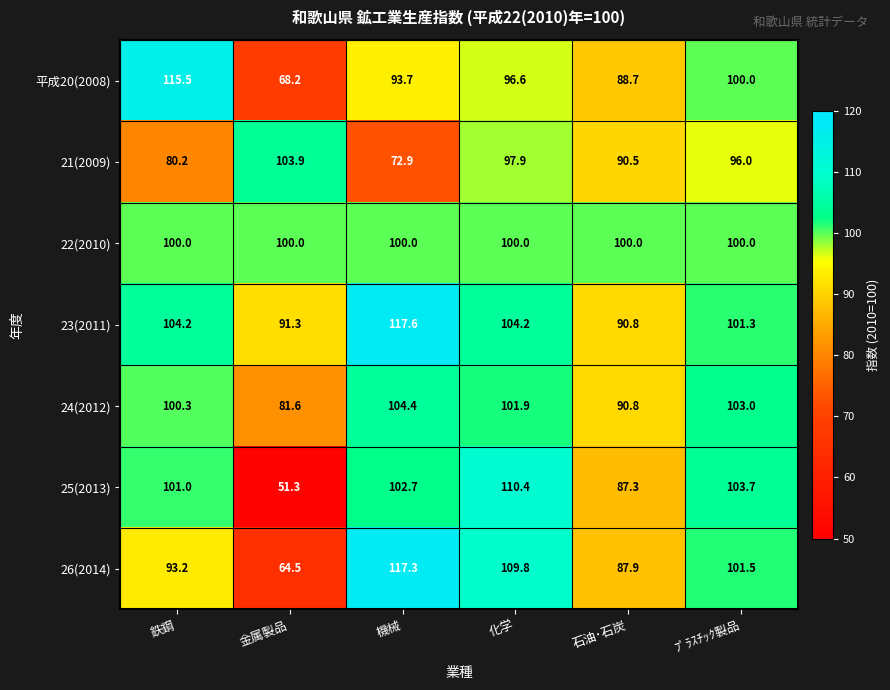

Which category has the lowest value in the 23(2011) series?

石油･石炭